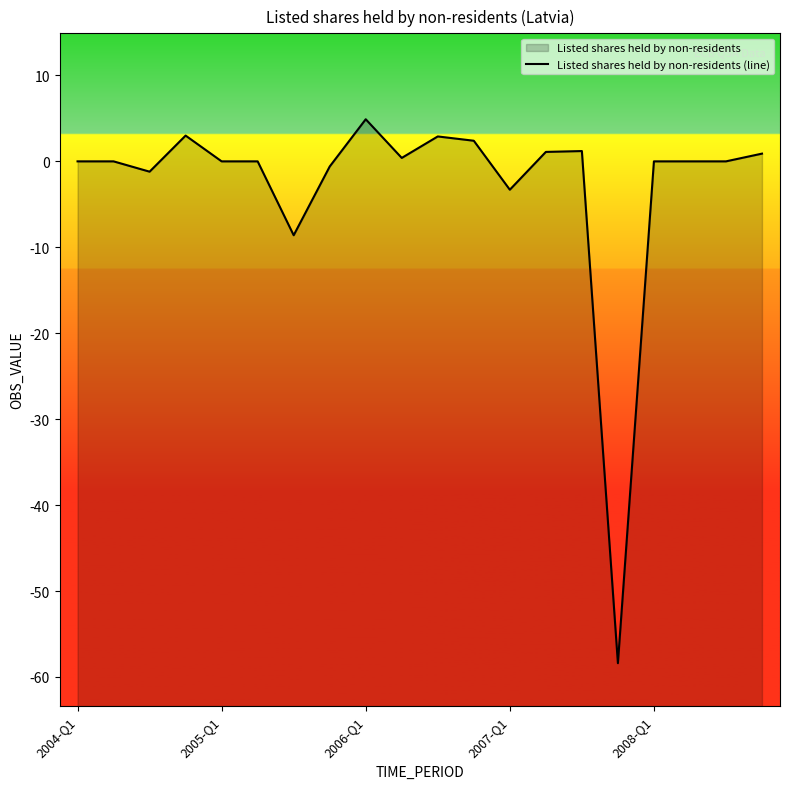

The chart shows a value of 0.0 at 18. True or false?

True